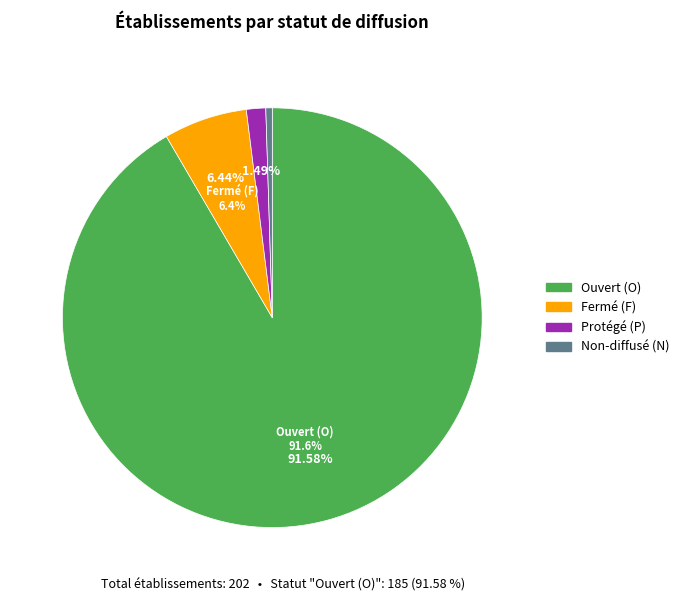

Rank the categories by value from lowest to highest.

N, P, F, O